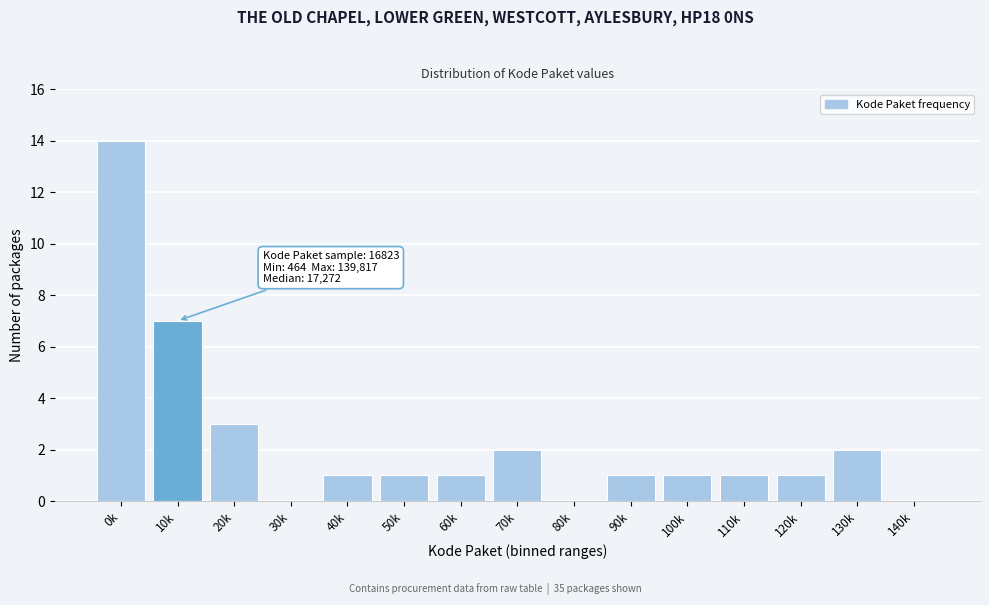

Reading left to right, extract all data points from this chart.

0k=14	10k=7	20k=3	30k=0	40k=1	50k=1	60k=1	70k=2	80k=0	90k=1	100k=1	110k=1	120k=1	130k=2	140k=0